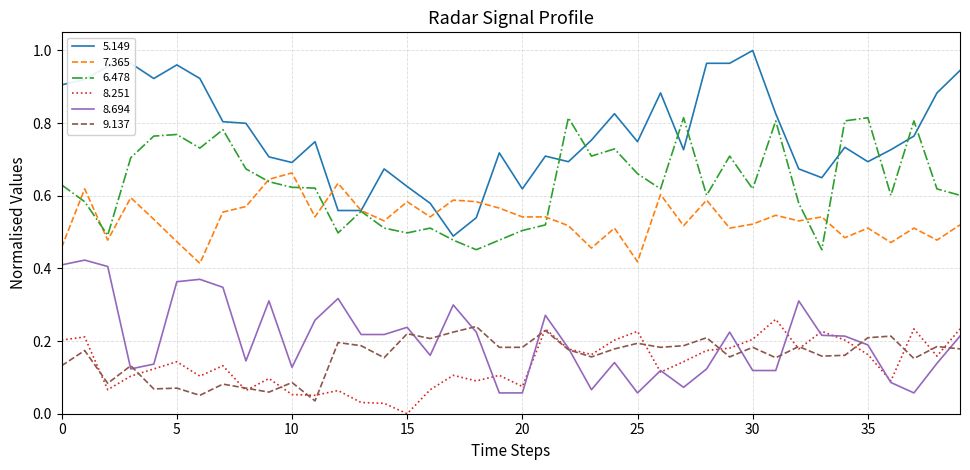

Which series has the largest total across all categories?

5.149